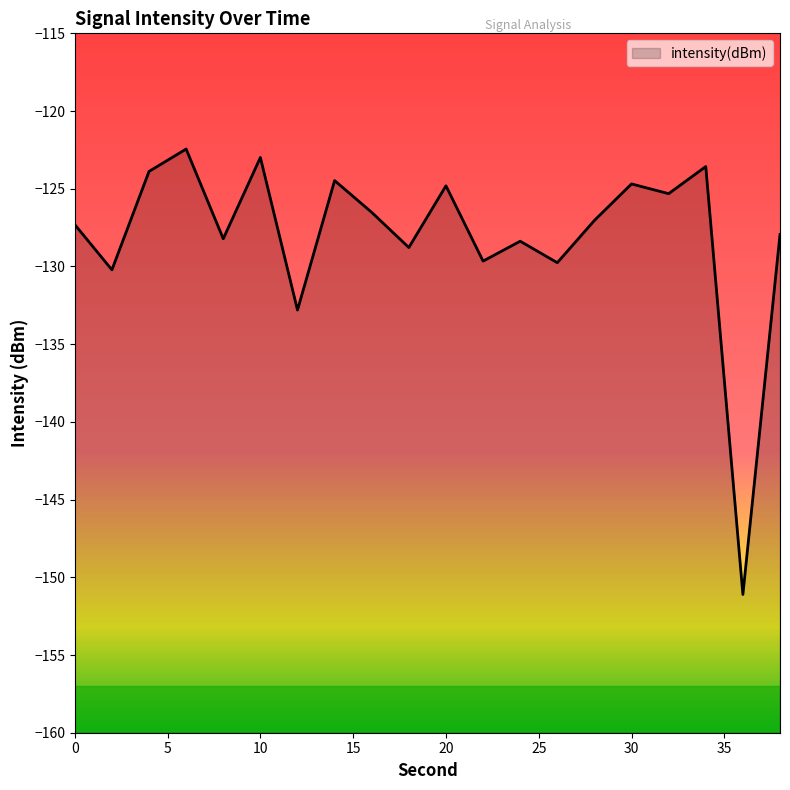

How many lines are shown in the chart?

1